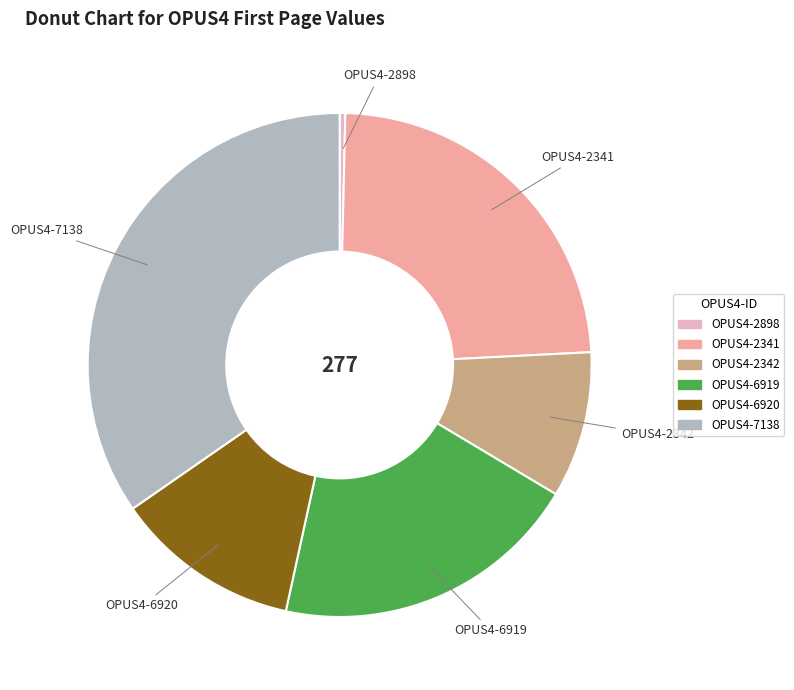

Between OPUS4-6919 and OPUS4-2341, which is larger?

OPUS4-2341